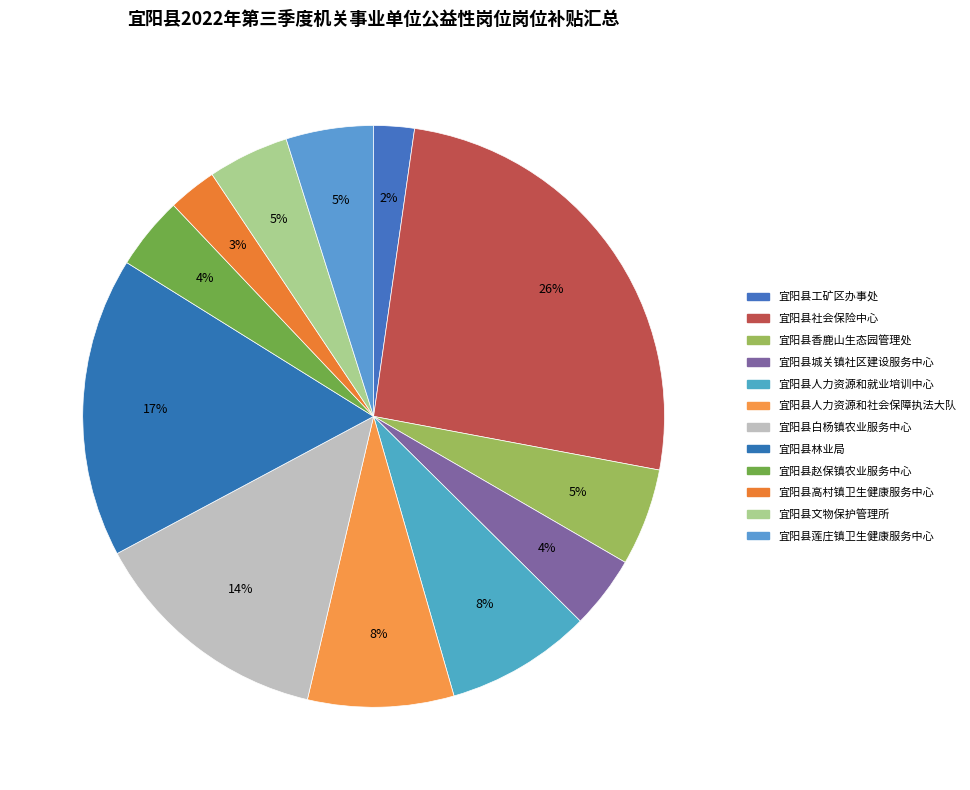

What is the change in value from 宜阳县社会保险中心 to 宜阳县香鹿山生态园管理处?

-81000